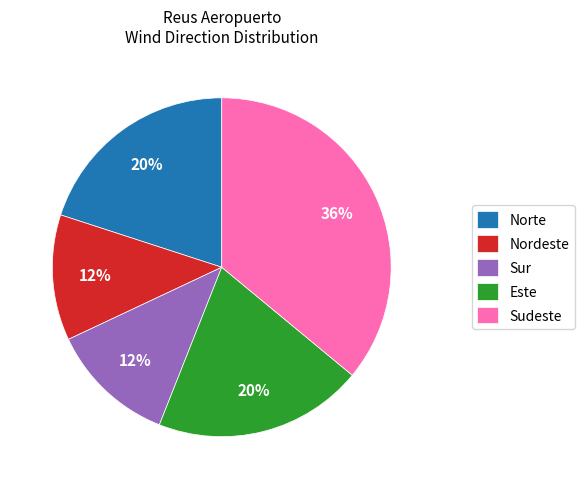

To the nearest percent, what is the average slice percentage?

20%